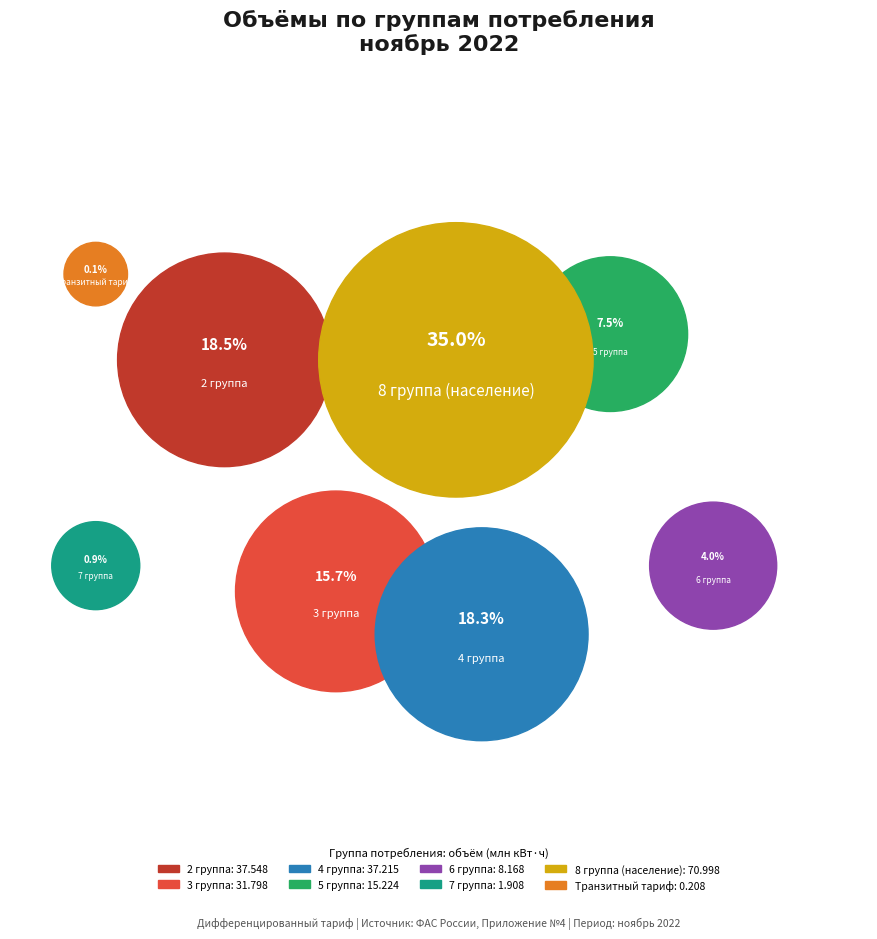

To the nearest percent, what percentage of the pie is 8 группа (население)?

35%